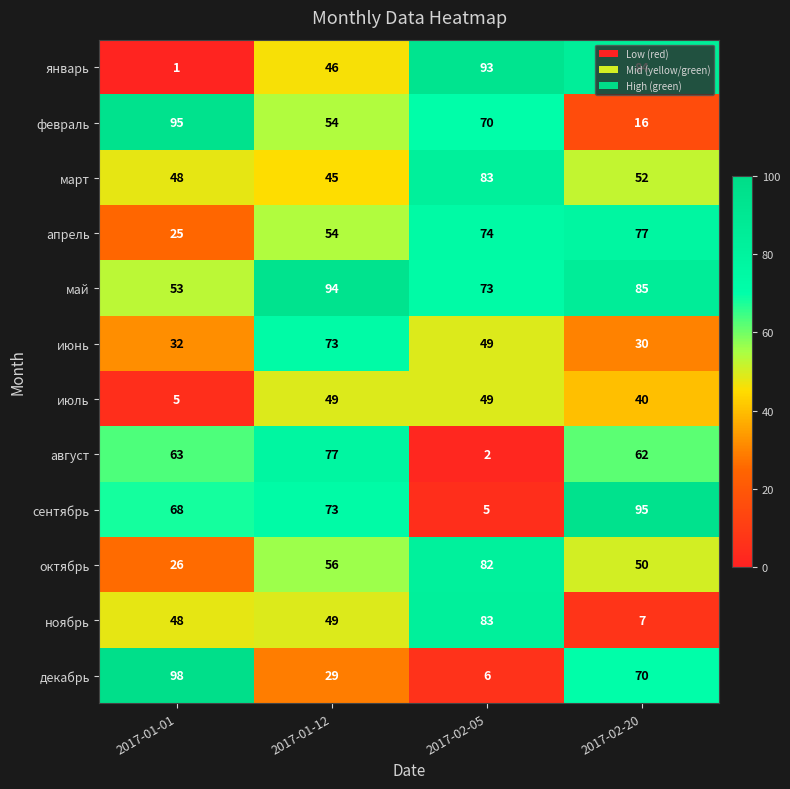

What is the sum of all июль values?

143